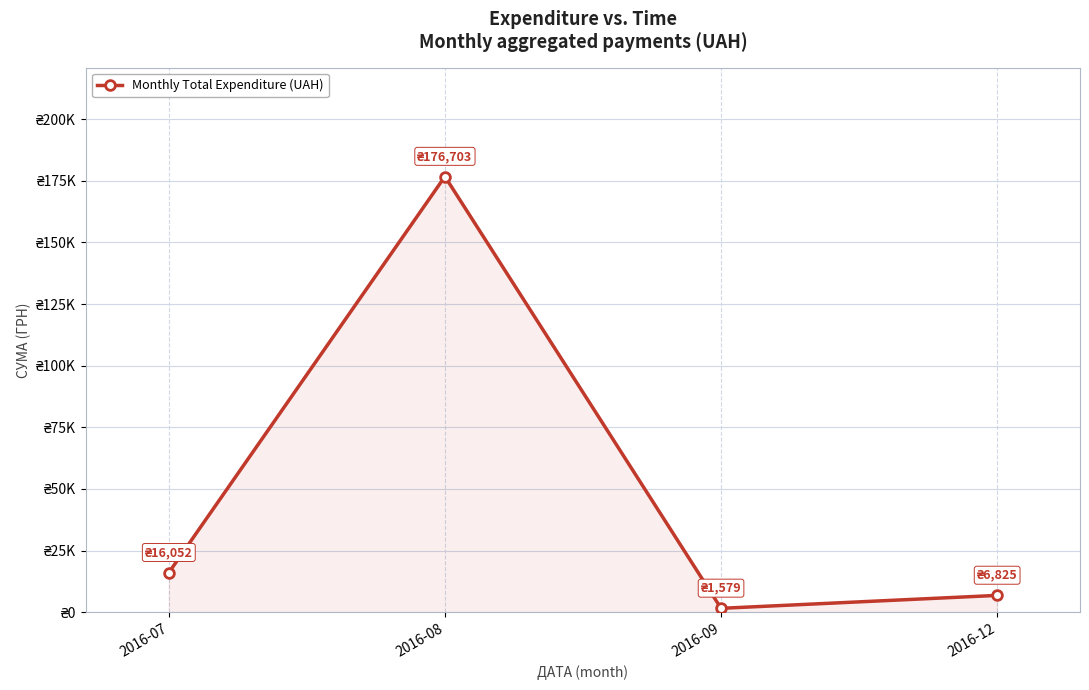

Does the chart display data point markers on the line(s)?

Yes